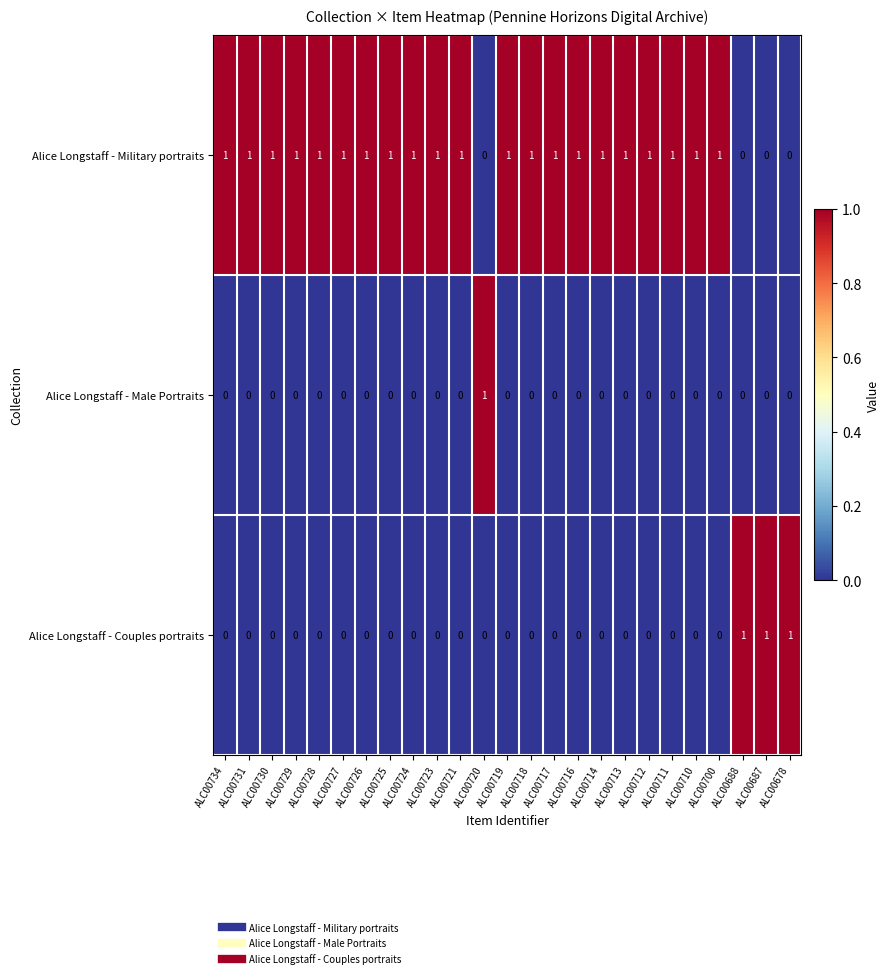

At how many categories does at least one series exceed 0?

25